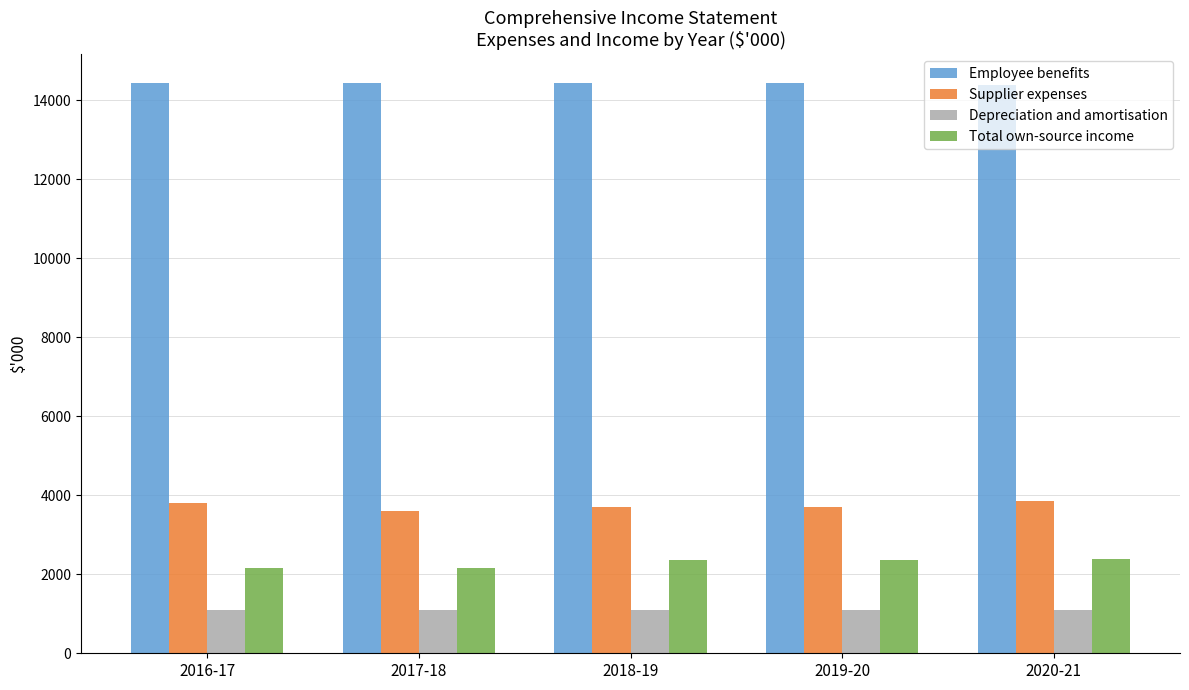

What is the sum of the Employee benefits values at 2016-17 and 2018-19?

28869